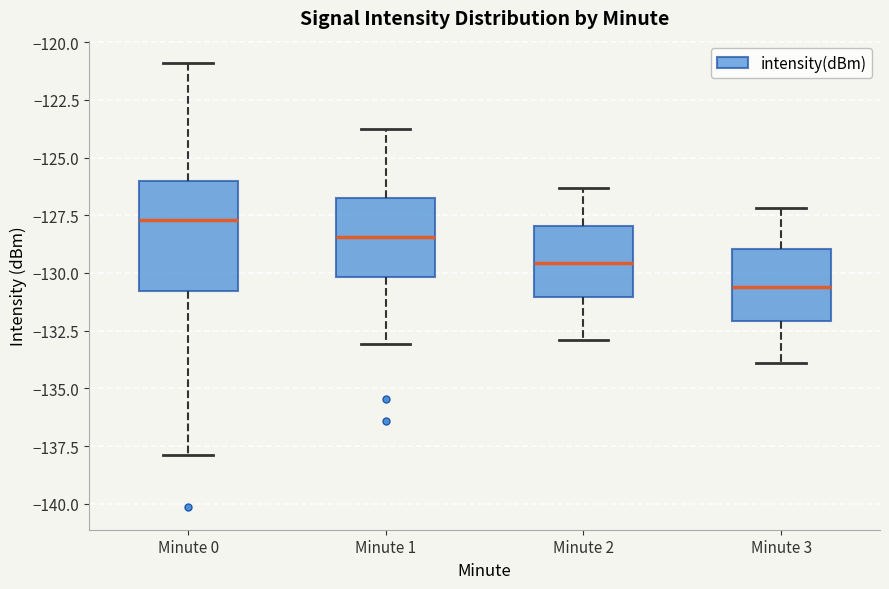

Comparing the boxes themselves (not the whiskers), which one is the tallest?

Minute 0